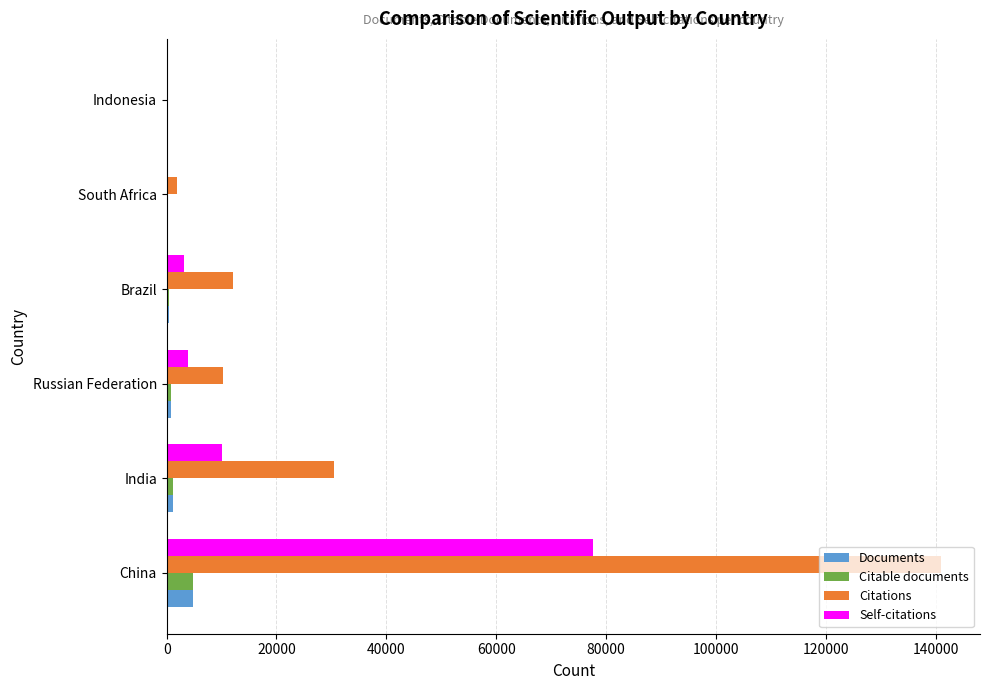

Which category has the highest value in the Documents series?

China